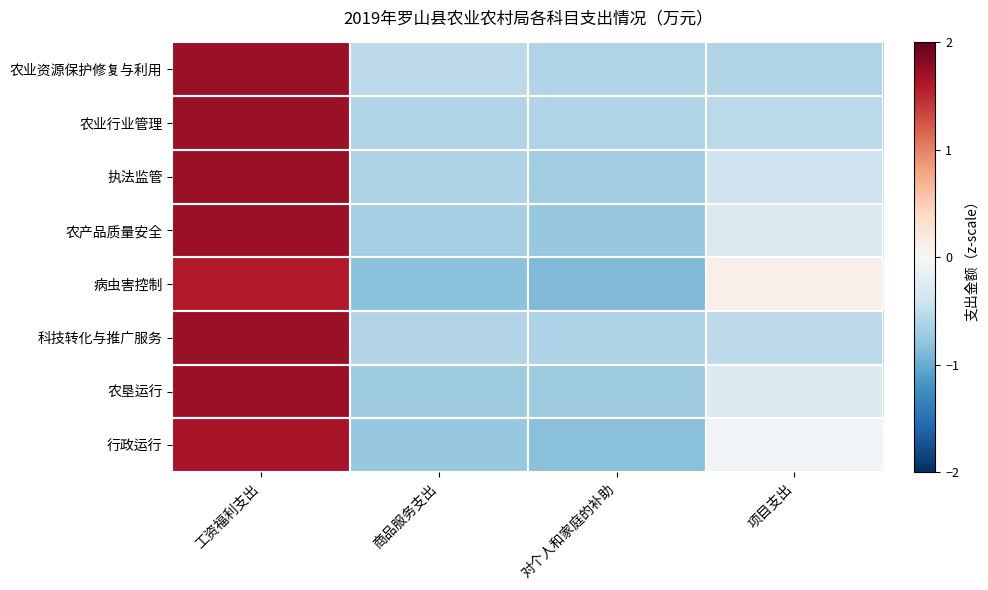

What is the spread (max minus min) of values at 对个人和家庭的补助?

0.3